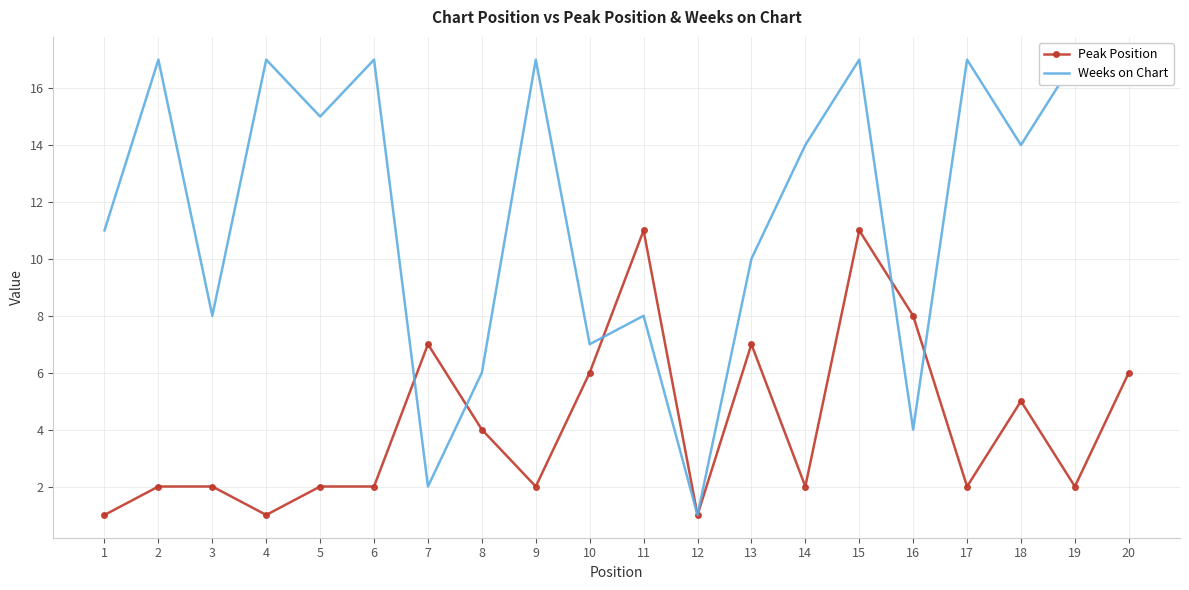

Rank the series by their average value, from highest to lowest.

Weeks on Chart, Peak Position